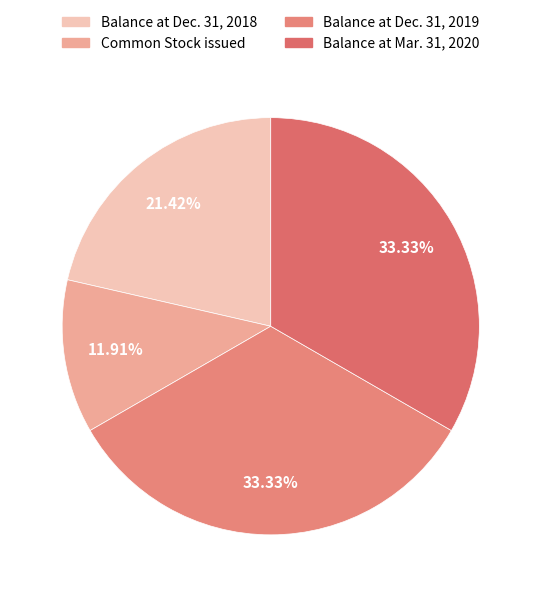

What percentage is the Balance at Dec. 31, 2018 slice, to the nearest percent?

21%